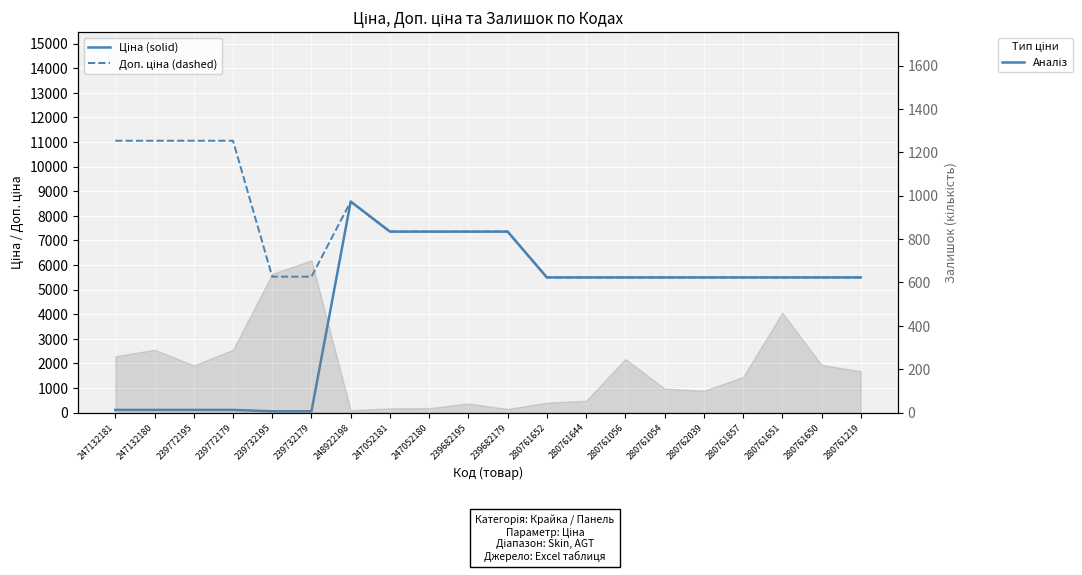

List the labels in order of Ціна value, smallest first.

239732195, 239732179, 247132181, 247132180, 239772195, 239772179, 280761652, 280761644, 280761056, 280761054, 280762039, 280761857, 280761651, 280761650, 280761219, 247052181, 247052180, 239682195, 239682179, 248922198